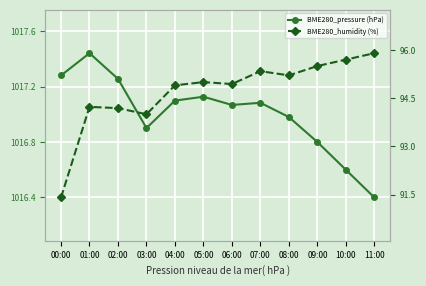

Rank the series at 10:00 from highest to lowest value.

BME280_pressure (hPa), BME280_humidity (%)